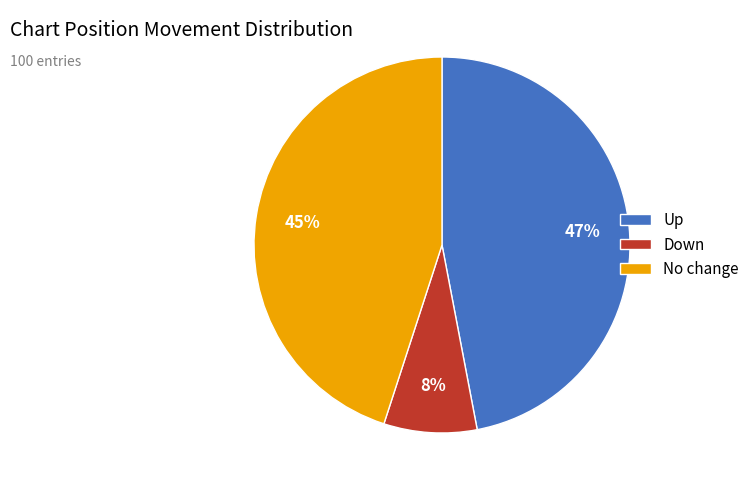

What is the ratio of the value at No change to the value at Down?

5.6